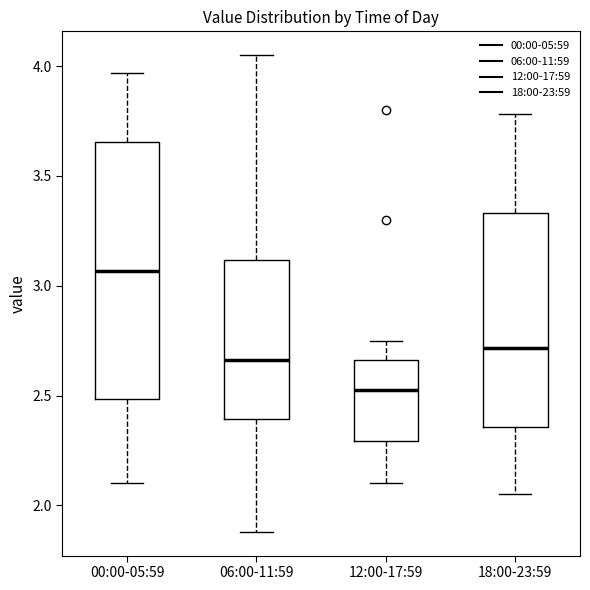

Reading left to right, transcribe this box plot: for each box, give where its median line is, the range the box spans, and where its two whiskers end, as read against the y-axis. The values are not printed on the chart, so give them approximately, as read against the axis.

00:00-05:59: median 3.05, box 2.50 to 3.65, whiskers 2.10 to 3.95
06:00-11:59: median 2.65, box 2.40 to 3.10, whiskers 1.90 to 4.05
12:00-17:59: median 2.55, box 2.30 to 2.65, whiskers 2.10 to 2.75
18:00-23:59: median 2.70, box 2.35 to 3.35, whiskers 2.05 to 3.80